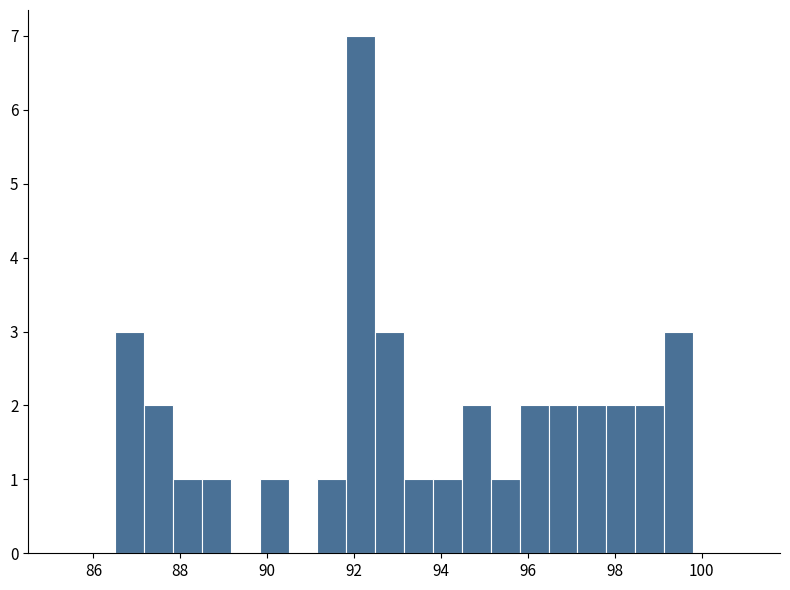

Read against the x-axis, roughly where is the centre of the tallest bar?

92.2